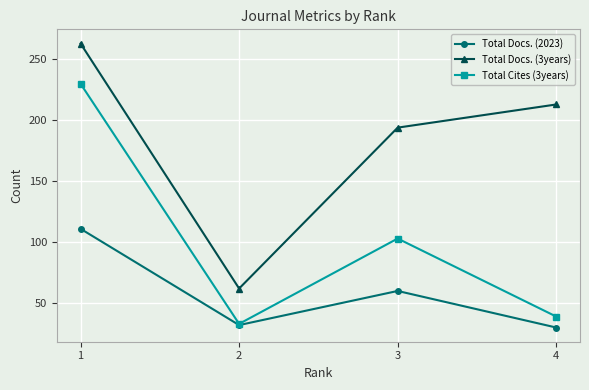

Reading left to right, list all the values displayed in this chart.

Total Docs. (2023): 1=111	2=32	3=60	4=30
Total Docs. (3years): 1=263	2=62	3=194	4=213
Total Cites (3years): 1=230	2=33	3=103	4=39